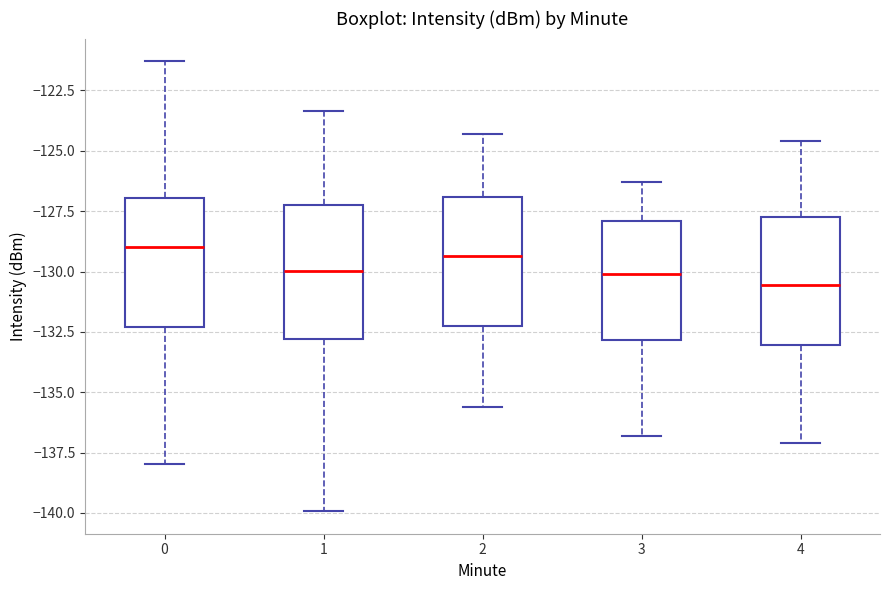

Where is the upper edge of the box at x = 4 on the y-axis? The values are not printed on the chart, so give them approximately, as read against the axis.

-127.5